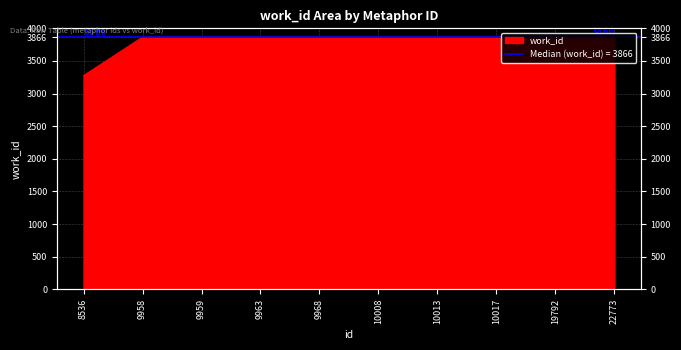

Reading left to right, extract all data points from this chart.

3275	3866	3866	3866	3866	3866	3866	3866	3866	3866